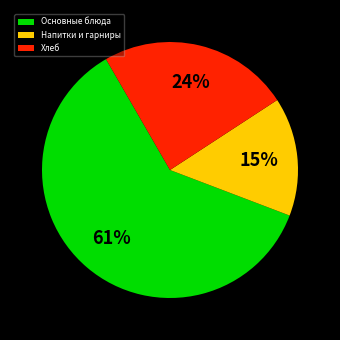

Is there any slice that represents more than half of the pie?

Yes